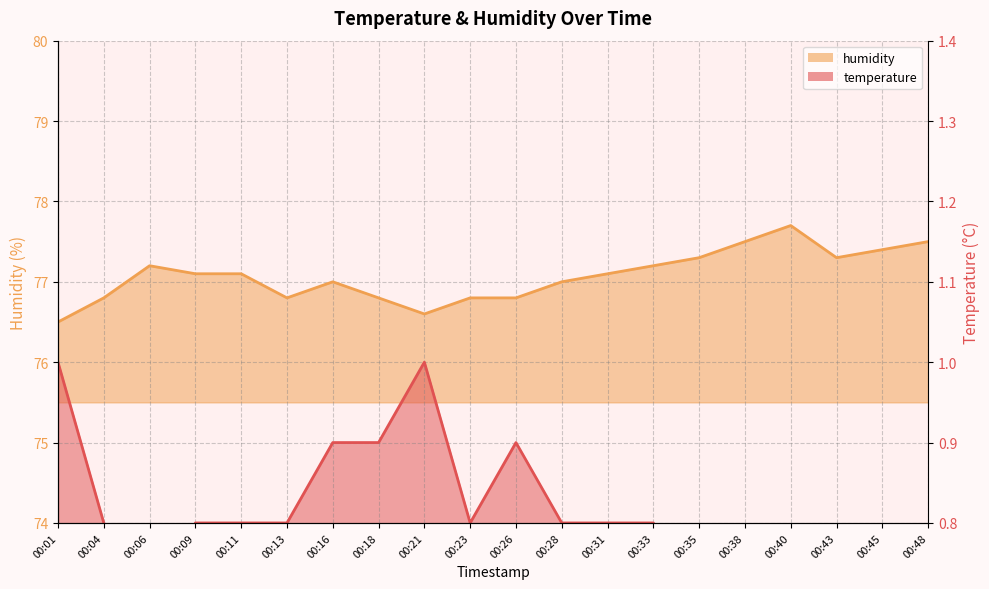

How many values in the temperature series exceed 74?

5